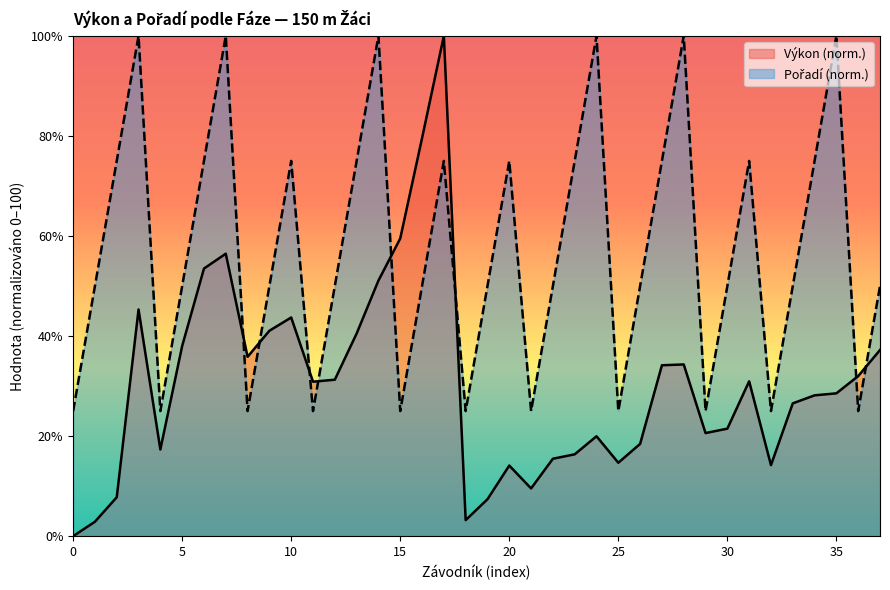

Does the chart have visible grid lines?

No